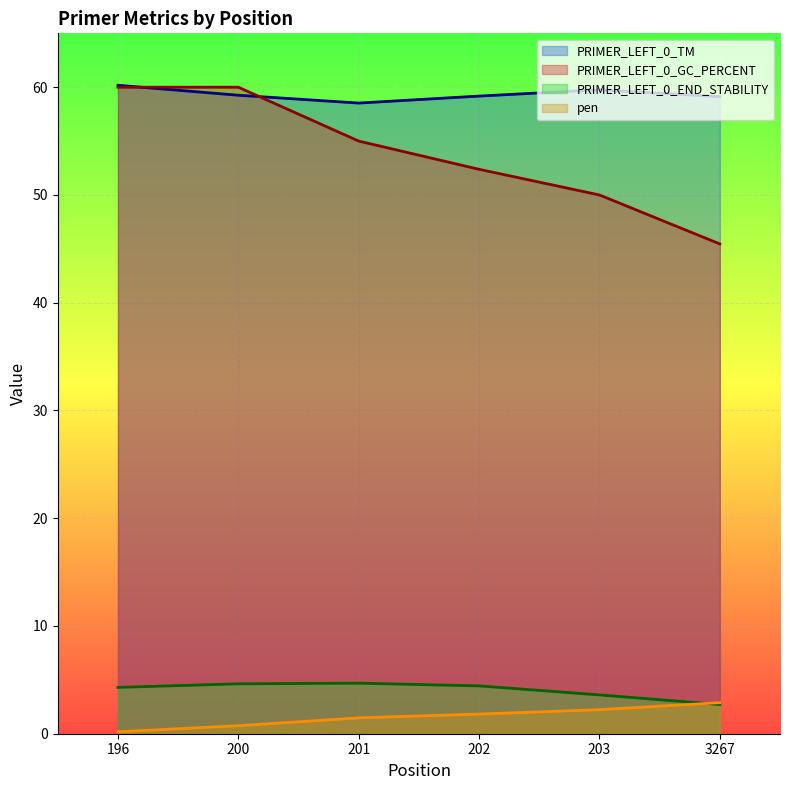

Does the chart display data point markers on the line(s)?

No